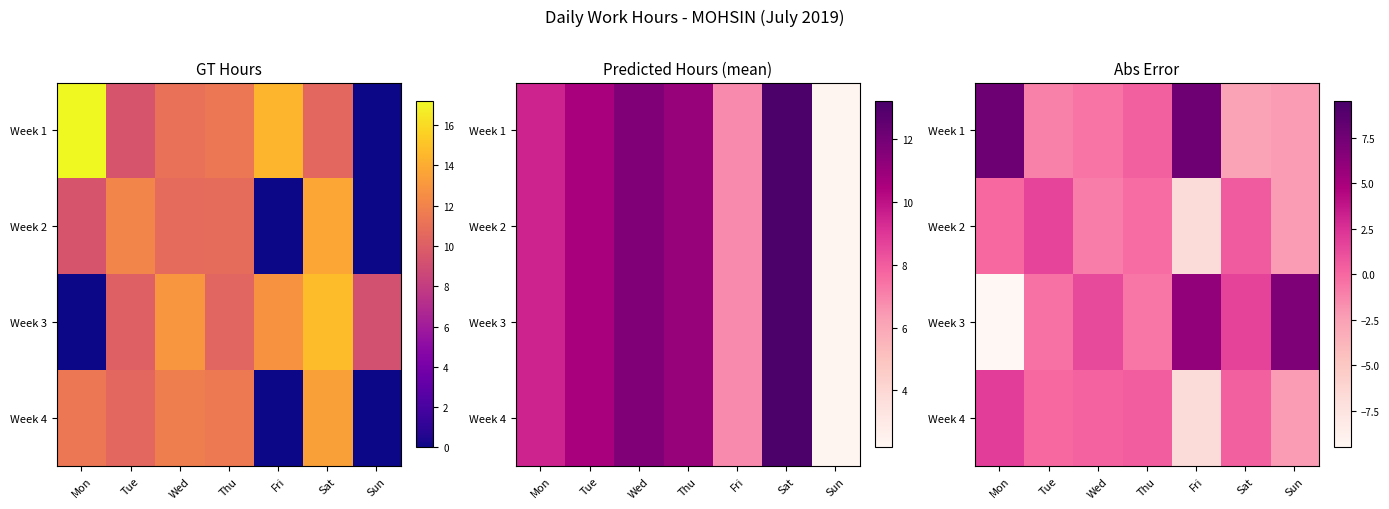

How many values in the Week 4 series are below 0?

3